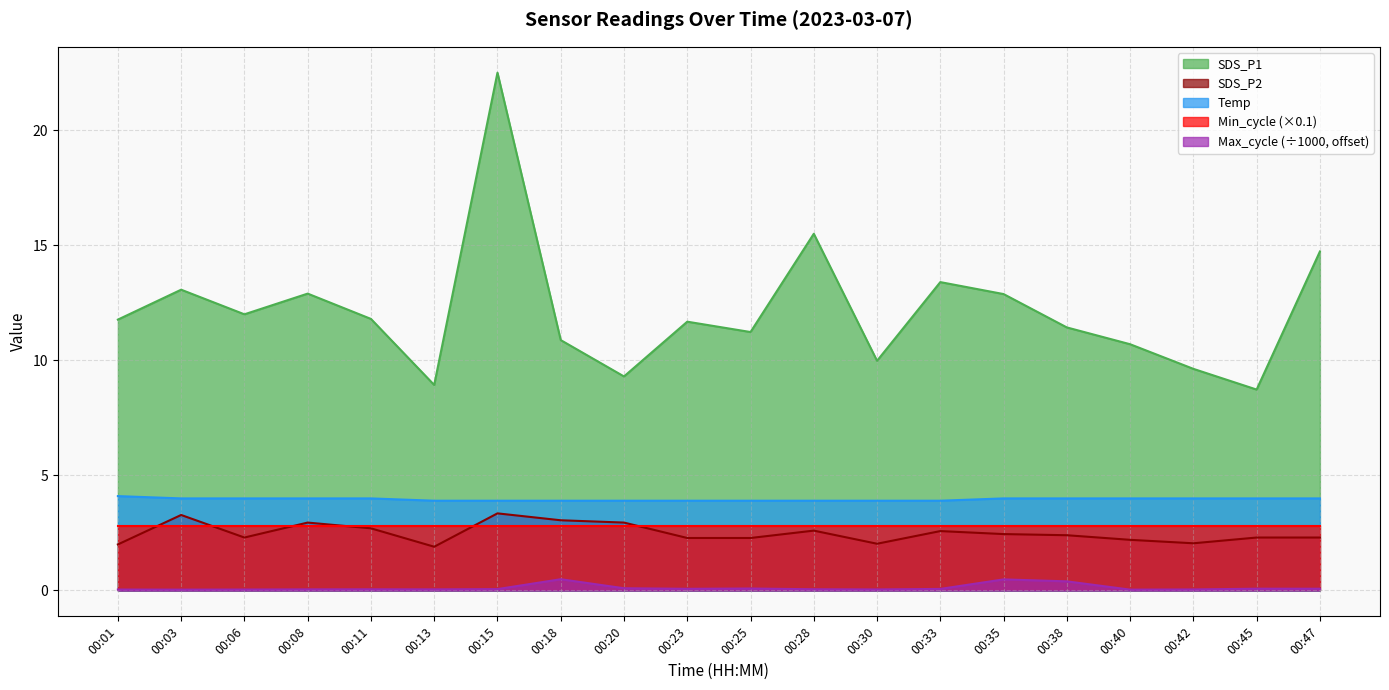

Does the chart display data point markers on the line(s)?

No